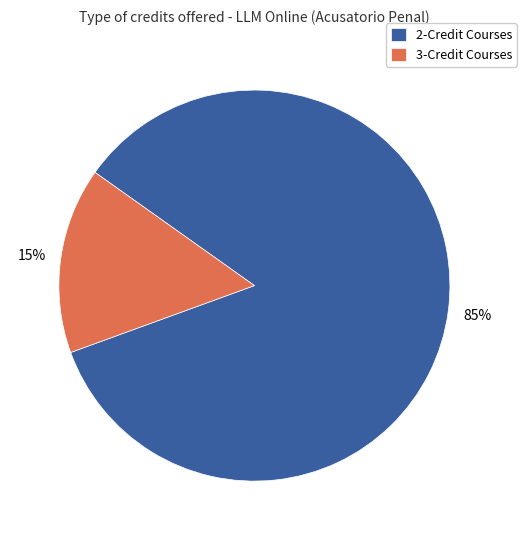

True or false: 2-Credit Courses accounts for 94% of the total.

False